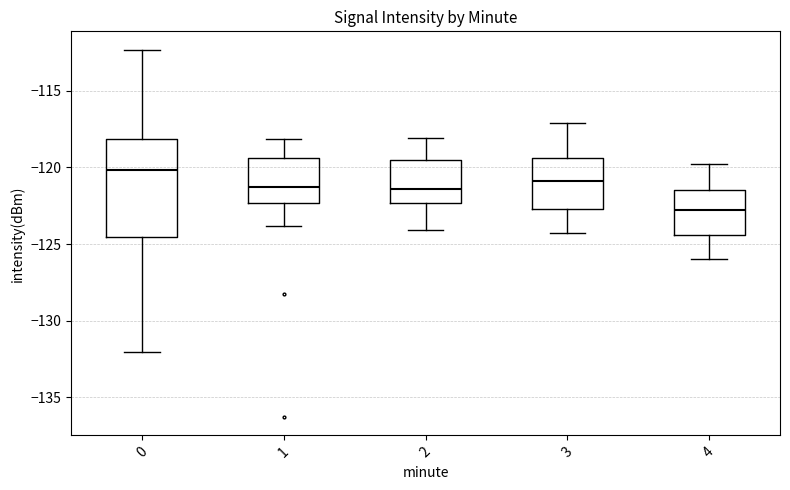

Which box is the tallest, from its lower edge to its upper edge?

0